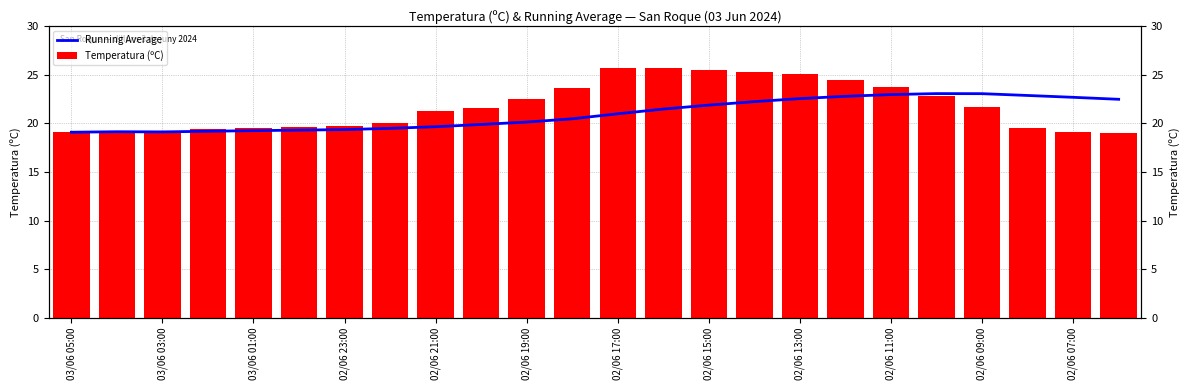

At how many categories does at least one series exceed 24?

6